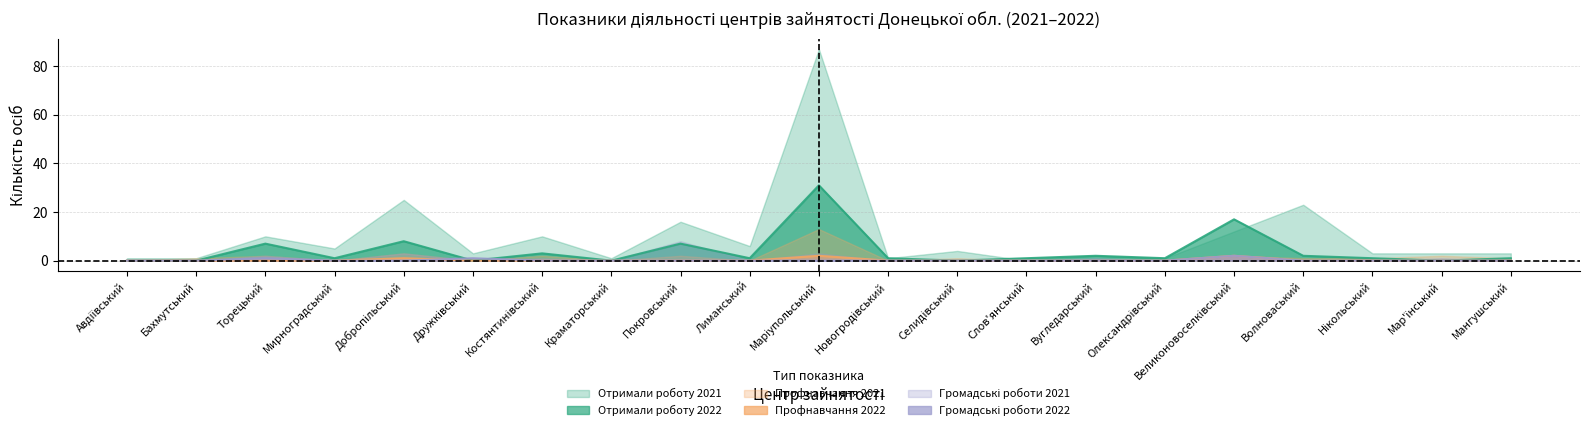

At which category is the sum across all series the highest?

Маріупольський